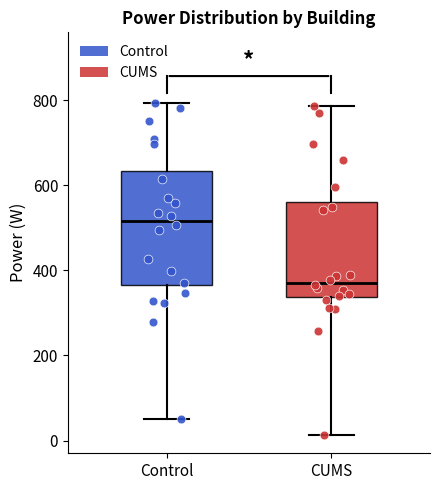

Comparing the boxes themselves (not the whiskers), which one is the tallest?

Control